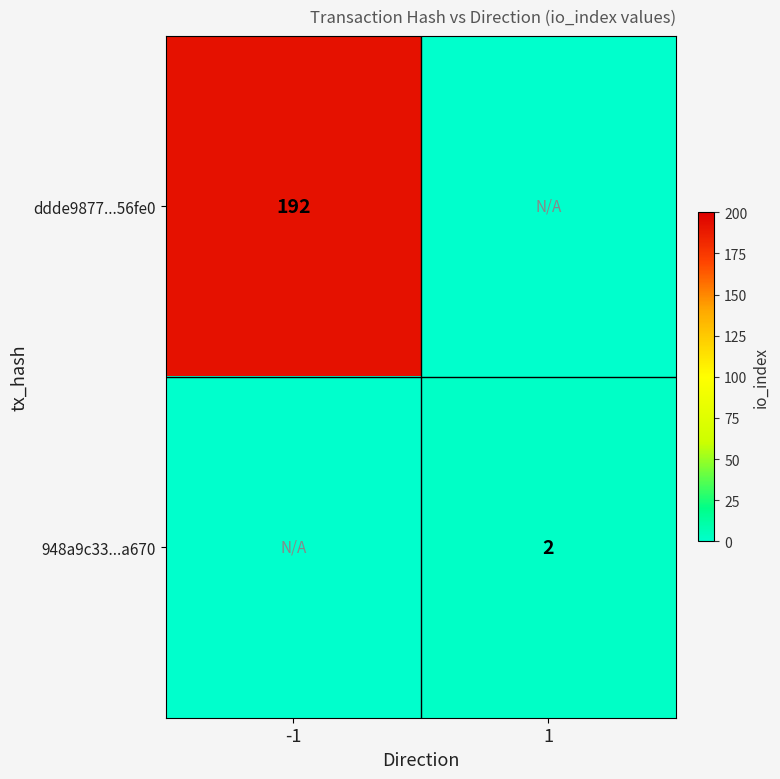

True or false: ddde9877...56fe0 has a value of 192 at -1.

True